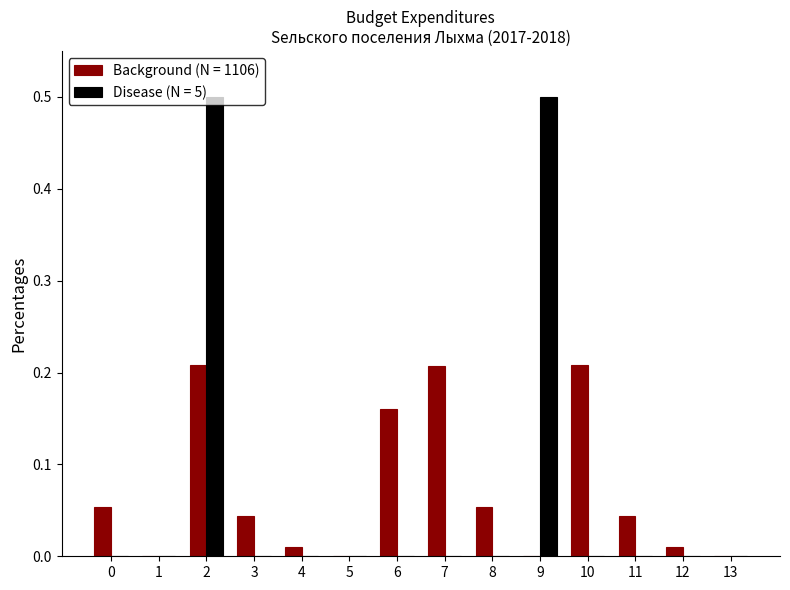

The value of Background (N = 1106) at 4 is 0.0. True or false?

True